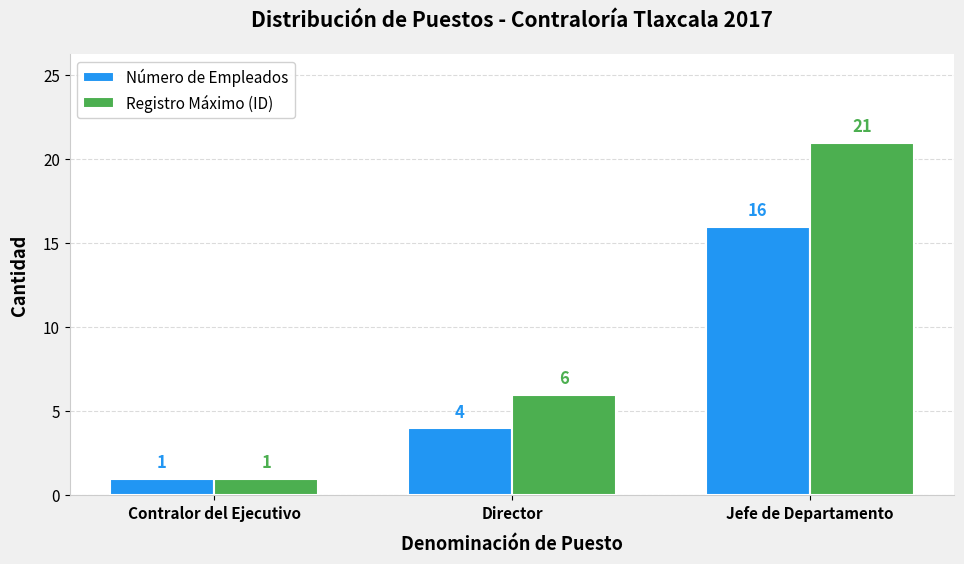

Does the chart contain stacked bars?

No